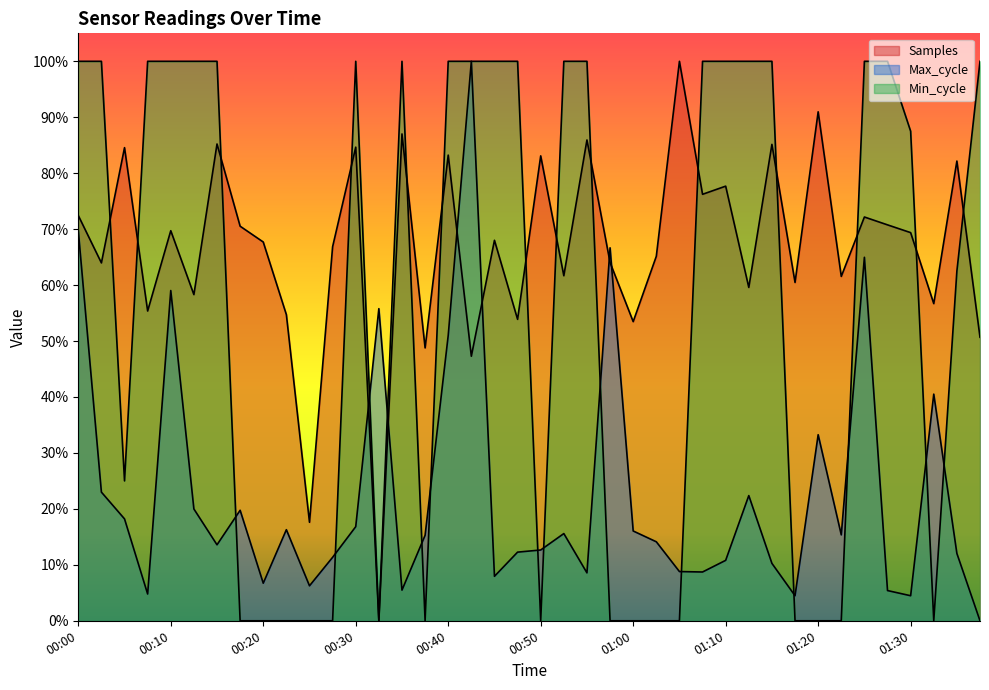

Is it true that Min_cycle equals 1.4 at 01:30?

False